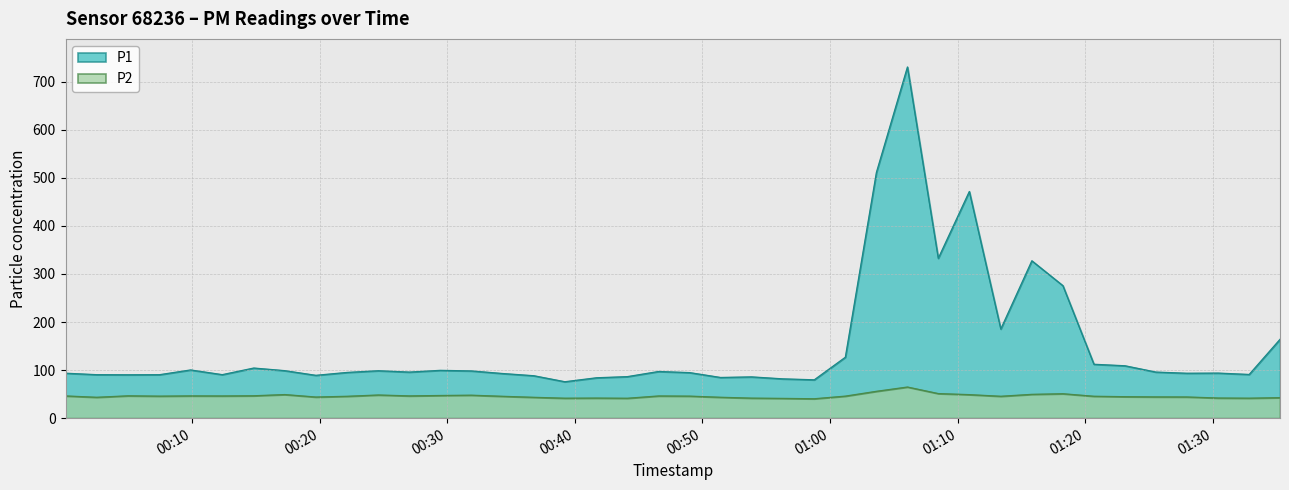

Which category has the highest value in the P2 series?

2024-02-28T01:06:04